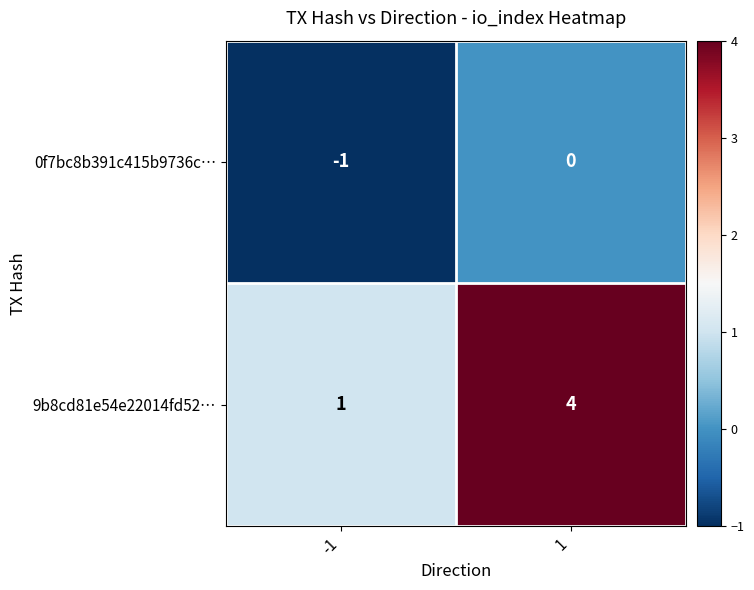

Is the value of 9b8cd81e54e22014fd52… at 1 greater than the value of 0f7bc8b391c415b9736c… at -1?

Yes